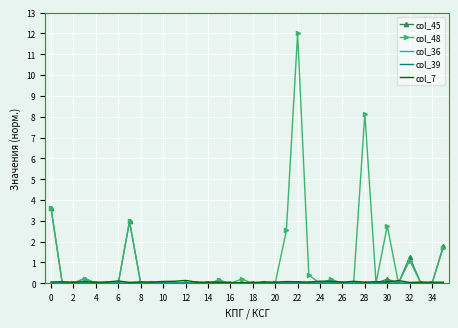

What is the greatest value displayed?

12.0